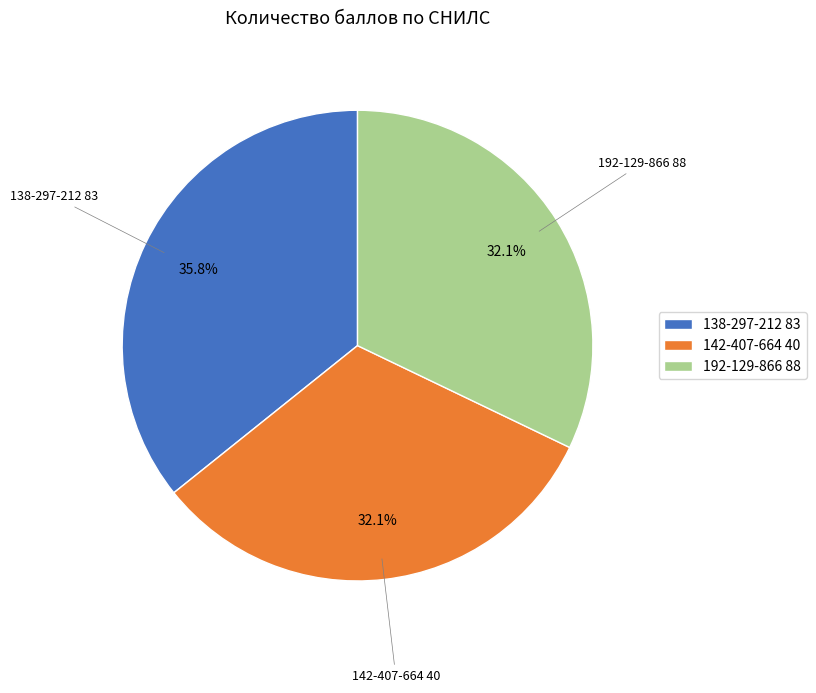

Count the number of slices in the pie.

3